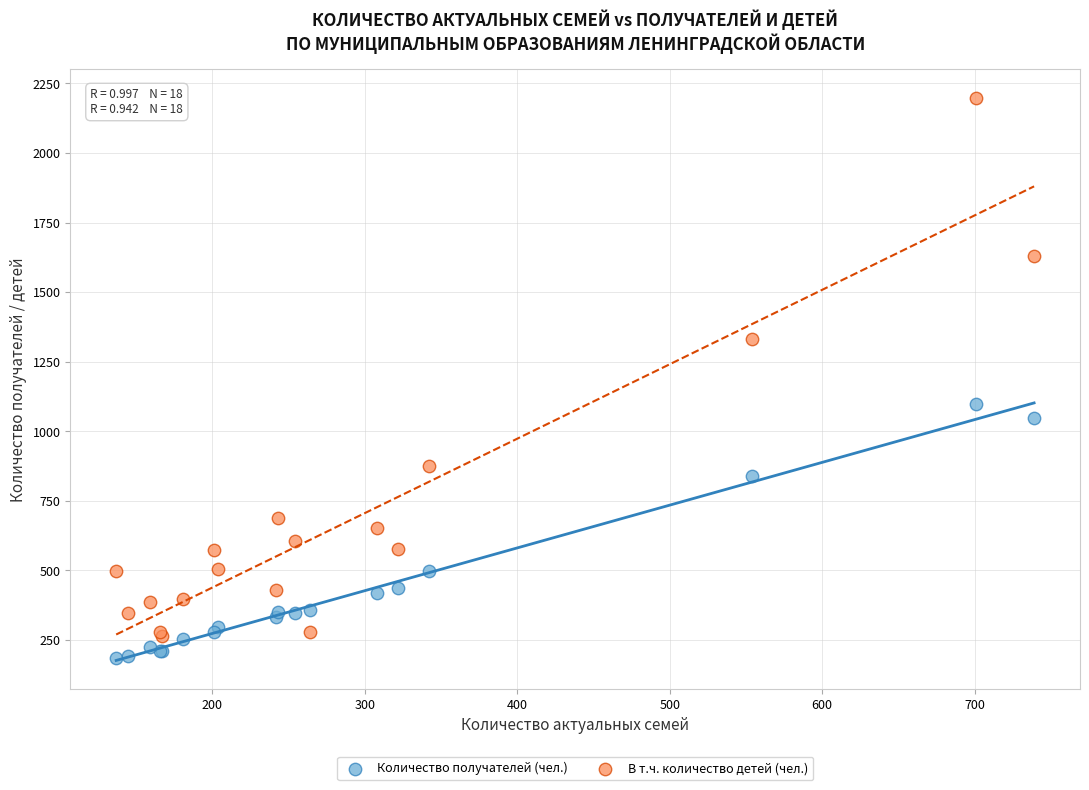

What is the X range (max minus min) for the scatter plot?

602